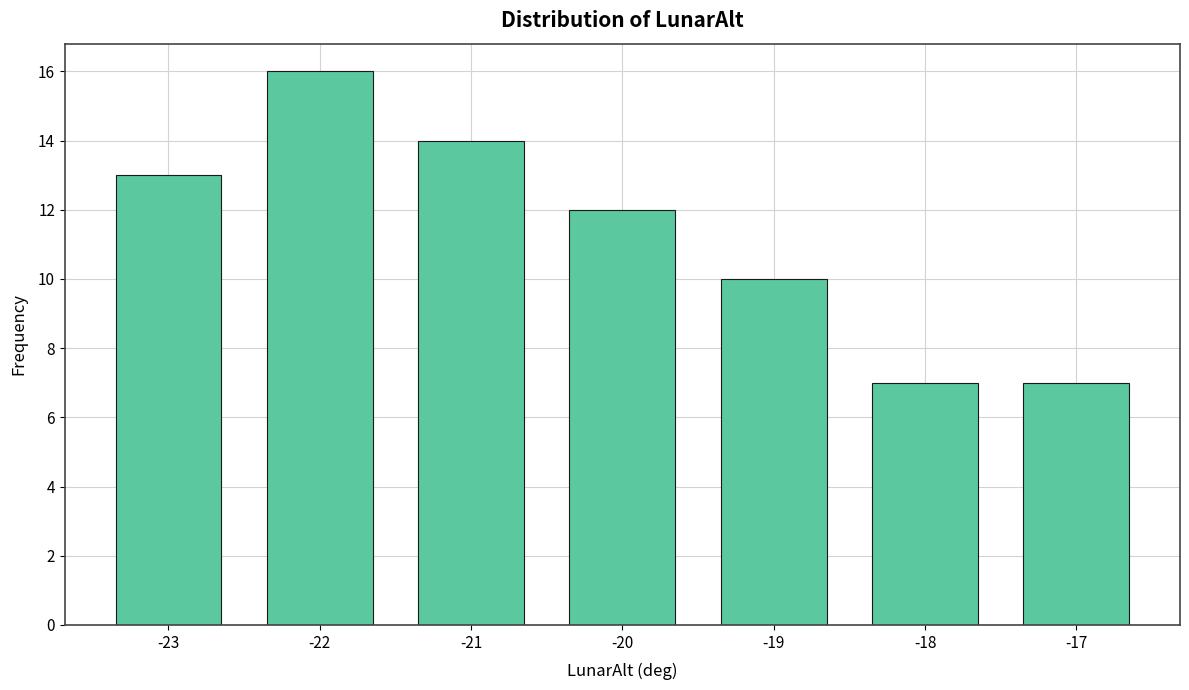

Count the number of data series in this chart.

1